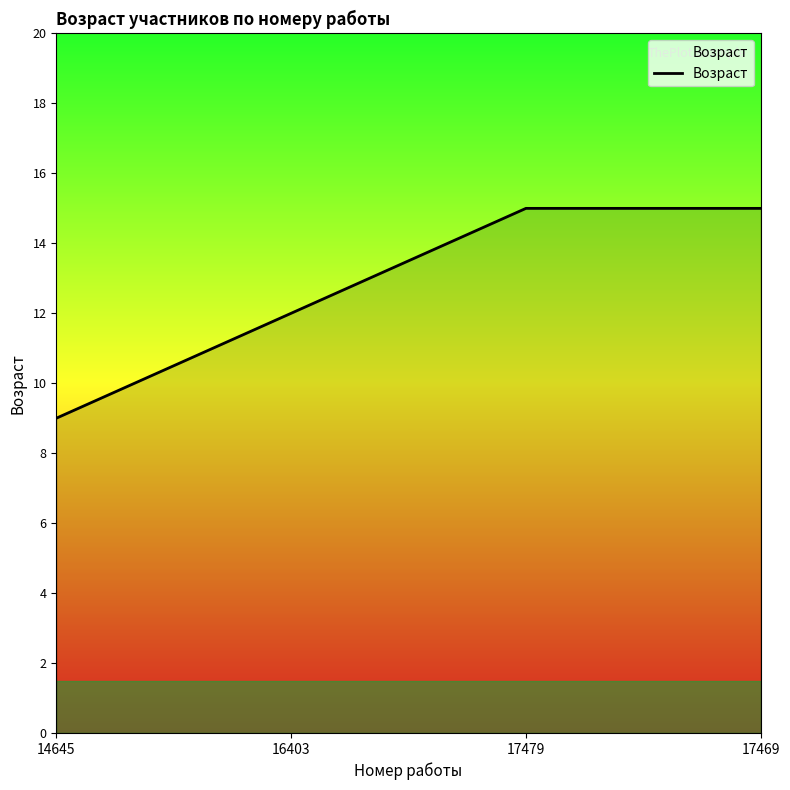

Count the values in the range 12 to 15.

3